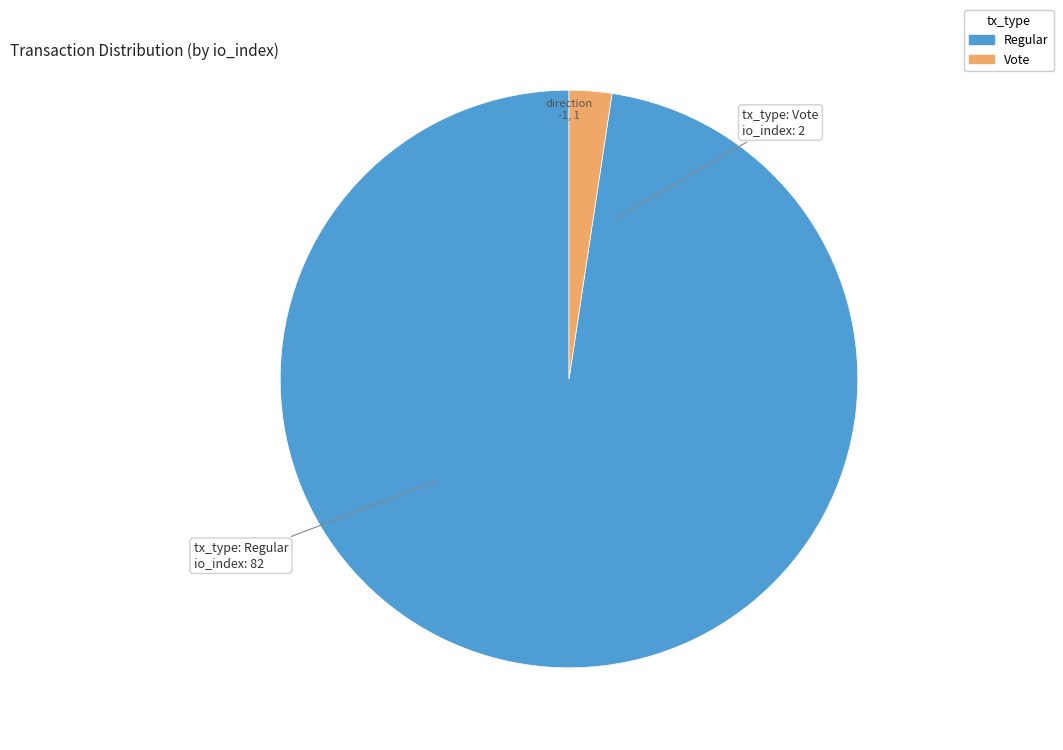

Is the sum of Vote and Regular greater than half?

Yes